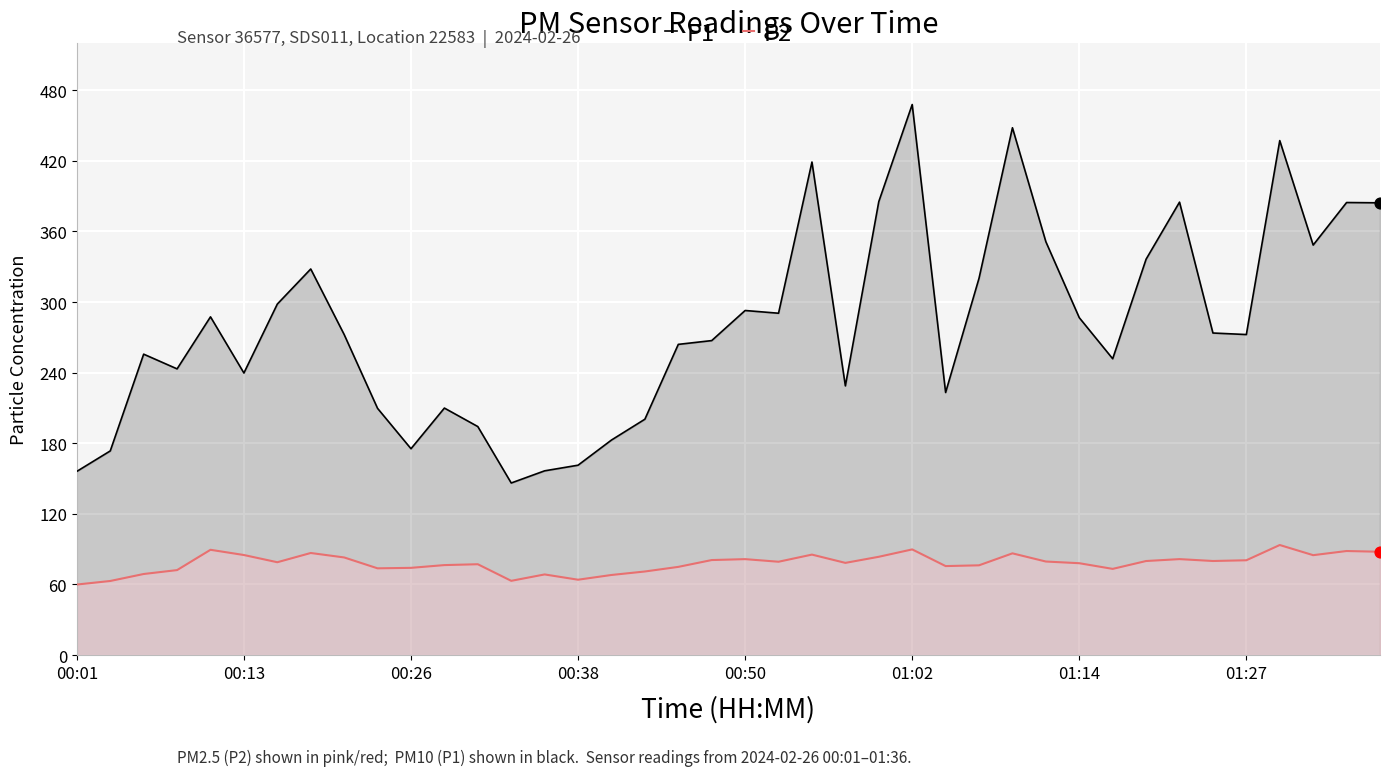

What is the total value across all series at 16?

250.8